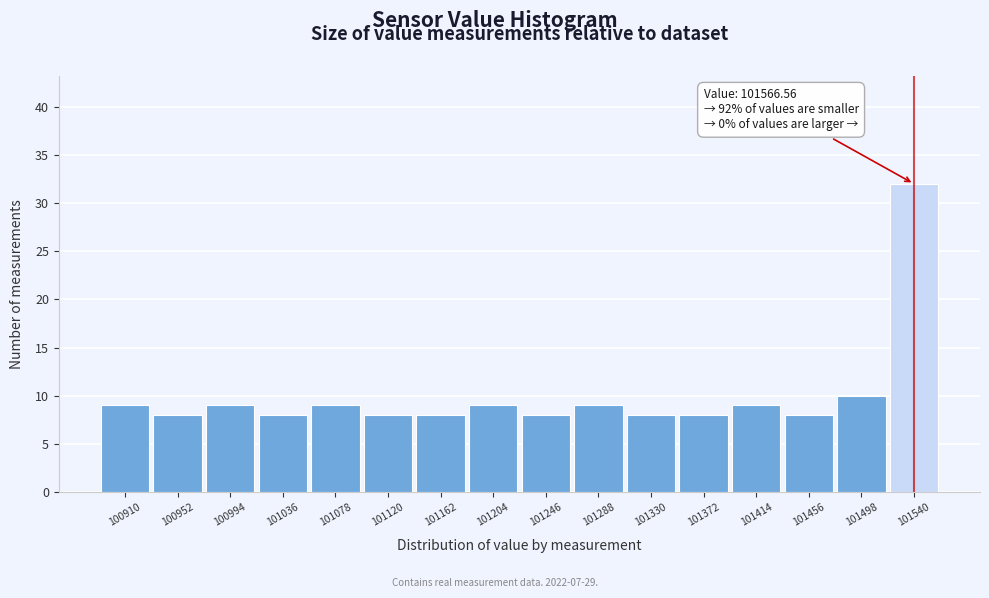

Reading right to left, what are all the values shown in this chart?

101540=32	101498=10	101456=8	101414=9	101372=8	101330=8	101288=9	101246=8	101204=9	101162=8	101120=8	101078=9	101036=8	100994=9	100952=8	100910=9